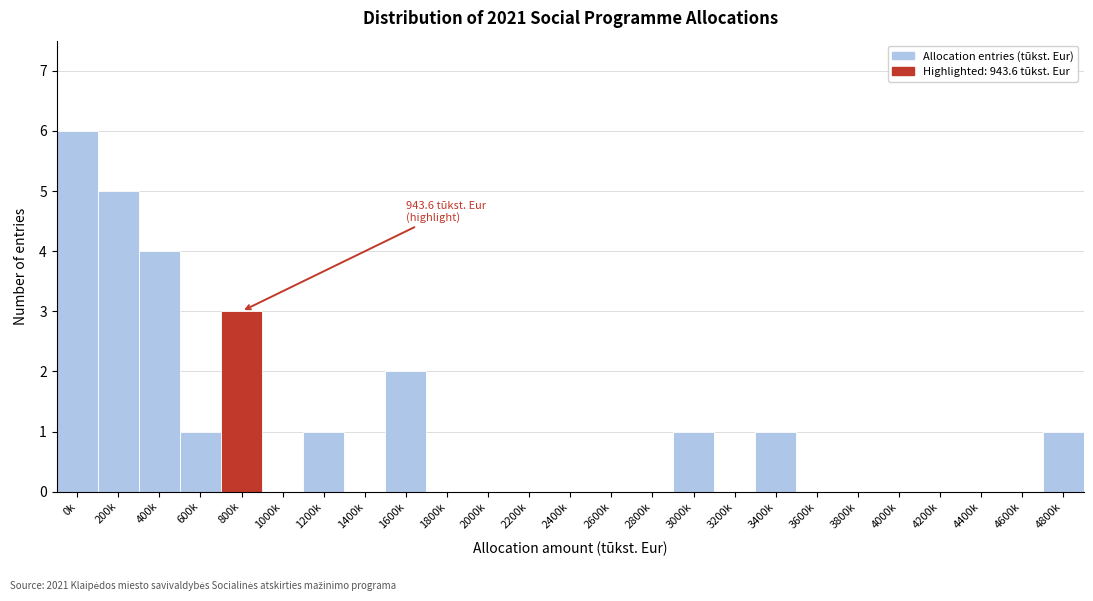

Reading right to left, transcribe all the data shown in this chart.

4800k=1	4600k=0	4400k=0	4200k=0	4000k=0	3800k=0	3600k=0	3400k=1	3200k=0	3000k=1	2800k=0	2600k=0	2400k=0	2200k=0	2000k=0	1800k=0	1600k=2	1400k=0	1200k=1	1000k=0	800k=3	600k=1	400k=4	200k=5	0k=6